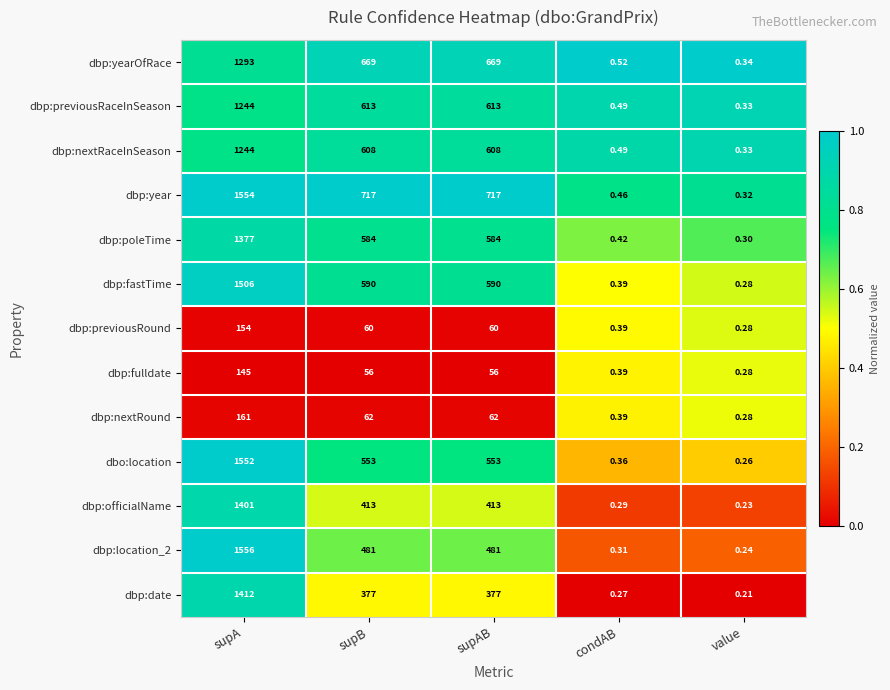

Where does the dbp:previousRound series first go above 60?

supA